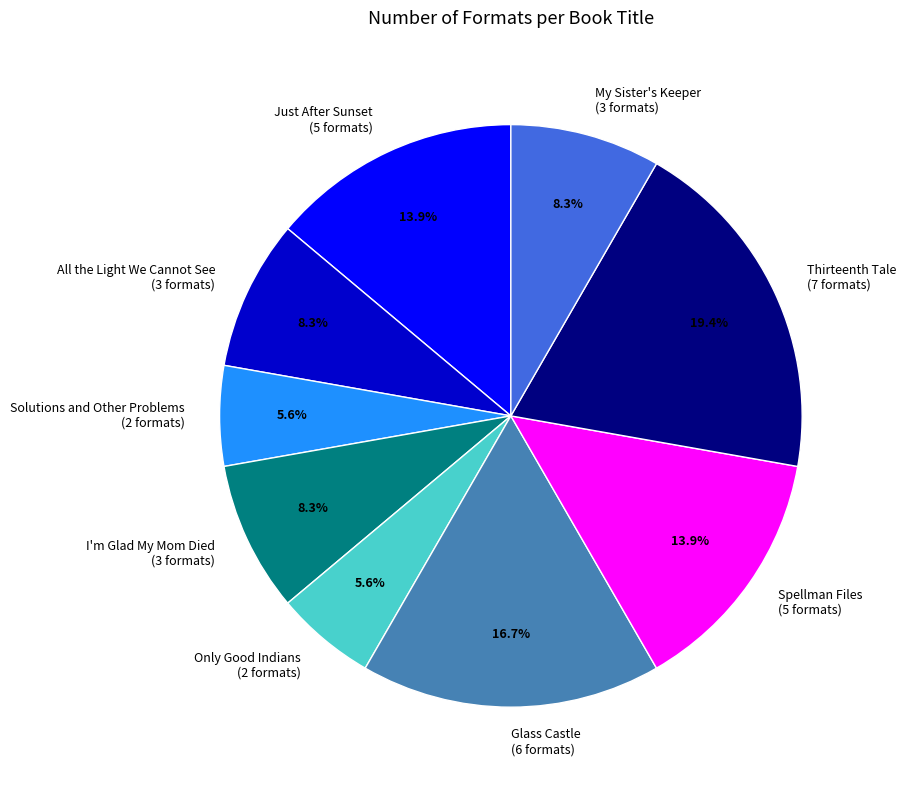

What is the ratio of the value at All the Light We Cannot See (3 formats) to the value at Glass Castle (6 formats)?

0.5